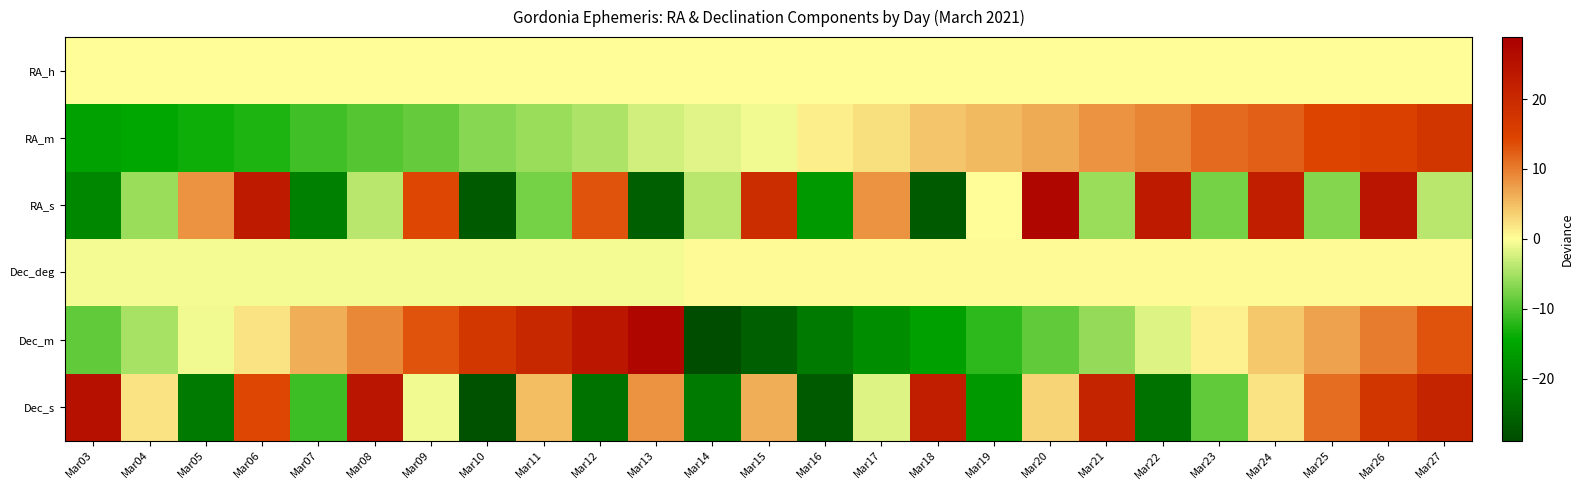

Reading left to right, extract all data points from this chart.

RA_h: Mar03=0.0	Mar04=0.0	Mar05=0.0	Mar06=0.0	Mar07=0.0	Mar08=0.0	Mar09=0.0	Mar10=0.0	Mar11=0.0	Mar12=0.0	Mar13=0.0	Mar14=0.0	Mar15=0.0	Mar16=0.0	Mar17=0.0	Mar18=0.0	Mar19=0.0	Mar20=0.0	Mar21=0.0	Mar22=0.0	Mar23=0.0	Mar24=0.0	Mar25=0.0	Mar26=0.0	Mar27=0.0
RA_m: Mar03=-15.7	Mar04=-14.7	Mar05=-13.7	Mar06=-12.7	Mar07=-10.7	Mar08=-9.7	Mar09=-8.7	Mar10=-6.7	Mar11=-5.7	Mar12=-4.7	Mar13=-2.7	Mar14=-1.7	Mar15=-0.7	Mar16=1.3	Mar17=2.3	Mar18=4.3	Mar19=5.3	Mar20=6.3	Mar21=8.3	Mar22=9.3	Mar23=11.3	Mar24=12.3	Mar25=14.3	Mar26=15.3	Mar27=17.3
RA_s: Mar03=-19.8	Mar04=-5.8	Mar05=8.2	Mar06=23.2	Mar07=-20.8	Mar08=-3.8	Mar09=14.2	Mar10=-26.8	Mar11=-7.8	Mar12=13.2	Mar13=-25.8	Mar14=-3.8	Mar15=19.2	Mar16=-16.8	Mar17=8.2	Mar18=-26.8	Mar19=0.2	Mar20=27.2	Mar21=-5.8	Mar22=23.2	Mar23=-7.8	Mar24=22.2	Mar25=-6.8	Mar26=24.2	Mar27=-3.8
Dec_deg: Mar03=-0.6	Mar04=-0.6	Mar05=-0.6	Mar06=-0.6	Mar07=-0.6	Mar08=-0.6	Mar09=-0.6	Mar10=-0.6	Mar11=-0.6	Mar12=-0.6	Mar13=-0.6	Mar14=0.4	Mar15=0.4	Mar16=0.4	Mar17=0.4	Mar18=0.4	Mar19=0.4	Mar20=0.4	Mar21=0.4	Mar22=0.4	Mar23=0.4	Mar24=0.4	Mar25=0.4	Mar26=0.4	Mar27=0.4
Dec_m: Mar03=-8.9	Mar04=-4.9	Mar05=-0.9	Mar06=2.1	Mar07=6.1	Mar08=9.1	Mar09=13.1	Mar10=17.1	Mar11=20.1	Mar12=24.1	Mar13=27.1	Mar14=-28.9	Mar15=-25.9	Mar16=-21.9	Mar17=-18.9	Mar18=-15.9	Mar19=-11.9	Mar20=-8.9	Mar21=-5.9	Mar22=-1.9	Mar23=1.1	Mar24=4.1	Mar25=7.1	Mar26=10.1	Mar27=13.1
Dec_s: Mar03=25.2	Mar04=2.2	Mar05=-21.8	Mar06=14.2	Mar07=-10.8	Mar08=24.2	Mar09=-0.8	Mar10=-27.8	Mar11=5.2	Mar12=-22.8	Mar13=8.2	Mar14=-21.8	Mar15=6.2	Mar16=-26.8	Mar17=-1.8	Mar18=22.2	Mar19=-16.8	Mar20=3.2	Mar21=21.2	Mar22=-22.8	Mar23=-8.8	Mar24=2.2	Mar25=11.2	Mar26=17.2	Mar27=21.2